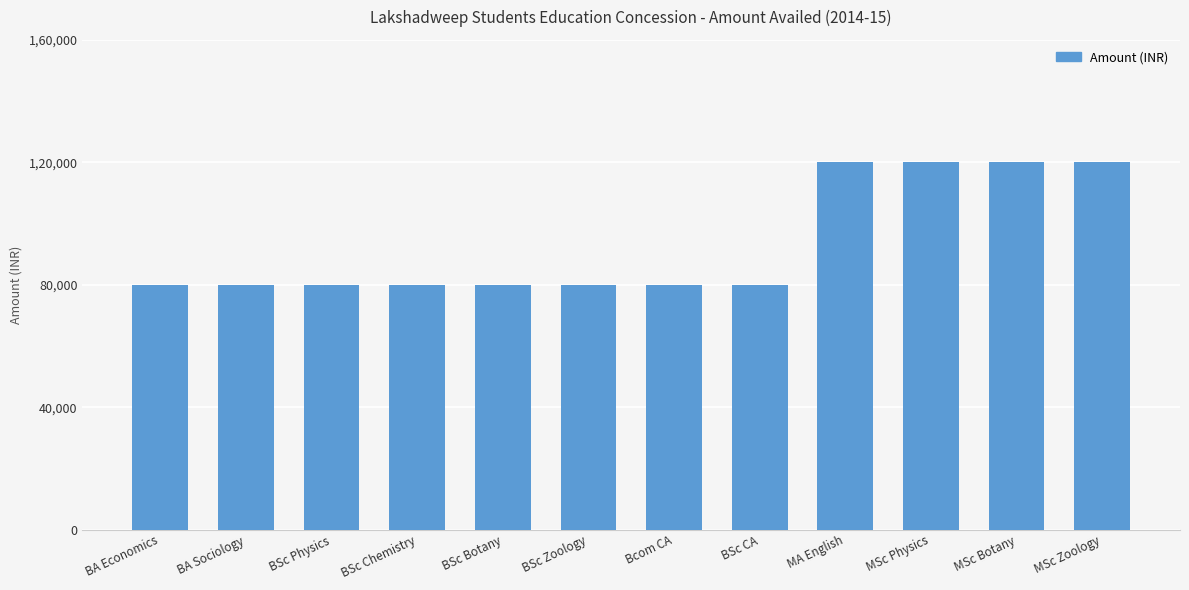

Reading left to right, list all the values displayed in this chart.

BA Economics=80000	BA Sociology=80000	BSc Physics=80000	BSc Chemistry=80000	BSc Botany=80000	BSc Zoology=80000	Bcom CA=80000	BSc CA=80000	MA English=120000	MSc Physics=120000	MSc Botany=120000	MSc Zoology=120000